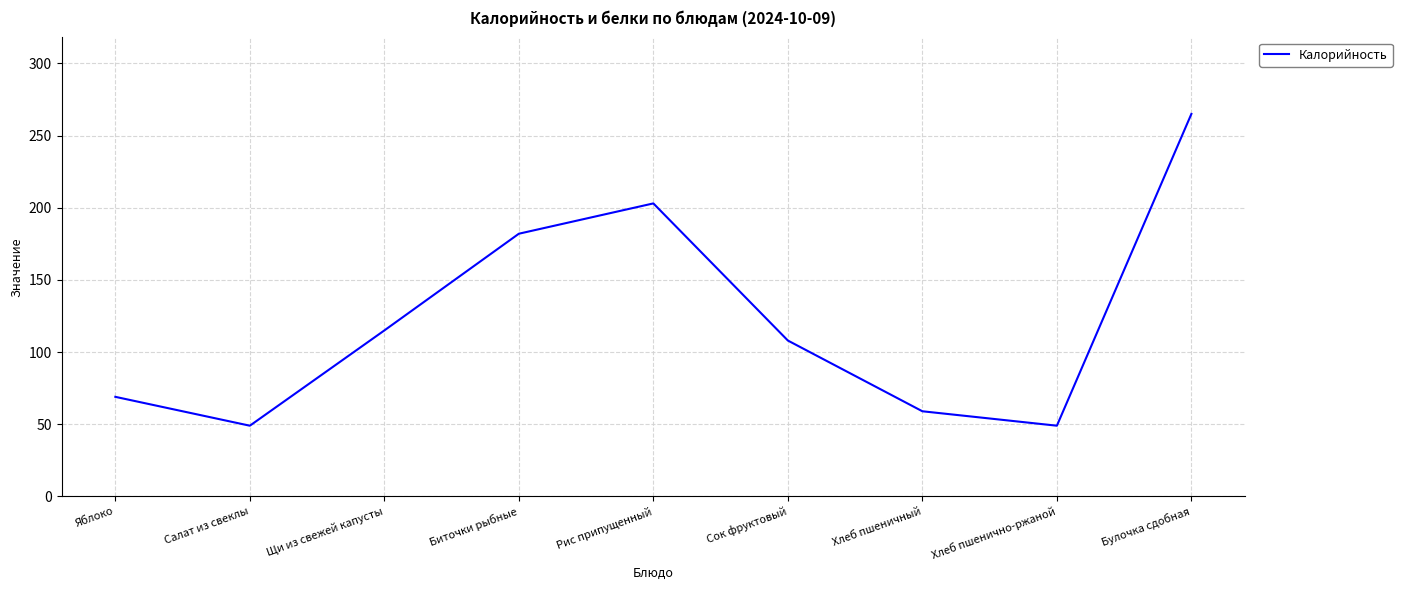

Which category has the highest value across all series?

Булочка сдобная